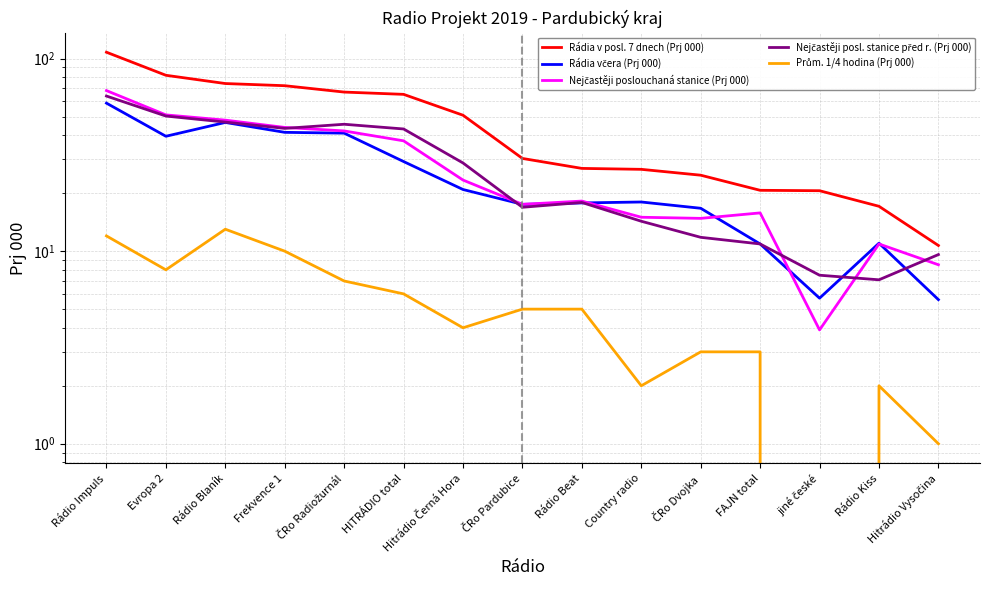

Reading left to right, list all the values displayed in this chart.

Rádia v posl. 7 dnech (Prj 000): 107.9	81.9	74.2	72.3	67.0	65.2	50.8	30.3	26.9	26.6	24.8	20.7	20.6	17.1	10.7
Rádia včera (Prj 000): 58.7	39.5	46.6	41.4	41.0	29.2	20.9	17.5	17.8	18.0	16.7	10.9	5.7	11.0	5.6
Nejčastěji poslouchaná stanice (Prj 000): 68.2	51.0	47.9	43.9	42.1	37.4	23.4	17.5	18.2	15.0	14.8	15.8	3.9	10.9	8.5
Nejčastěji posl. stanice před r. (Prj 000): 63.9	50.3	46.8	43.4	45.6	43.1	28.7	16.9	17.9	14.3	11.8	10.9	7.5	7.1	9.6
Prům. 1/4 hodina (Prj 000): 12.0	8.0	13.0	10.0	7.0	6.0	4.0	5.0	5.0	2.0	3.0	3.0	0.0	2.0	1.0